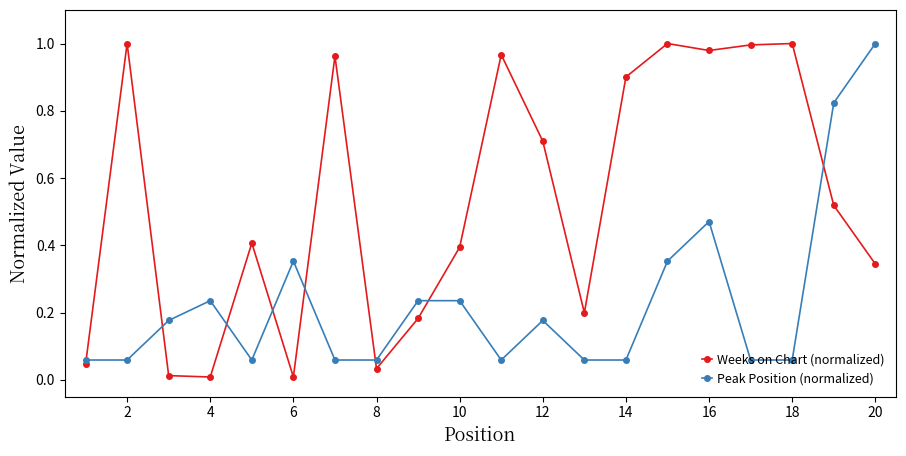

True or false: Weeks on Chart (normalized) has more than 2 points higher than both neighbors.

True